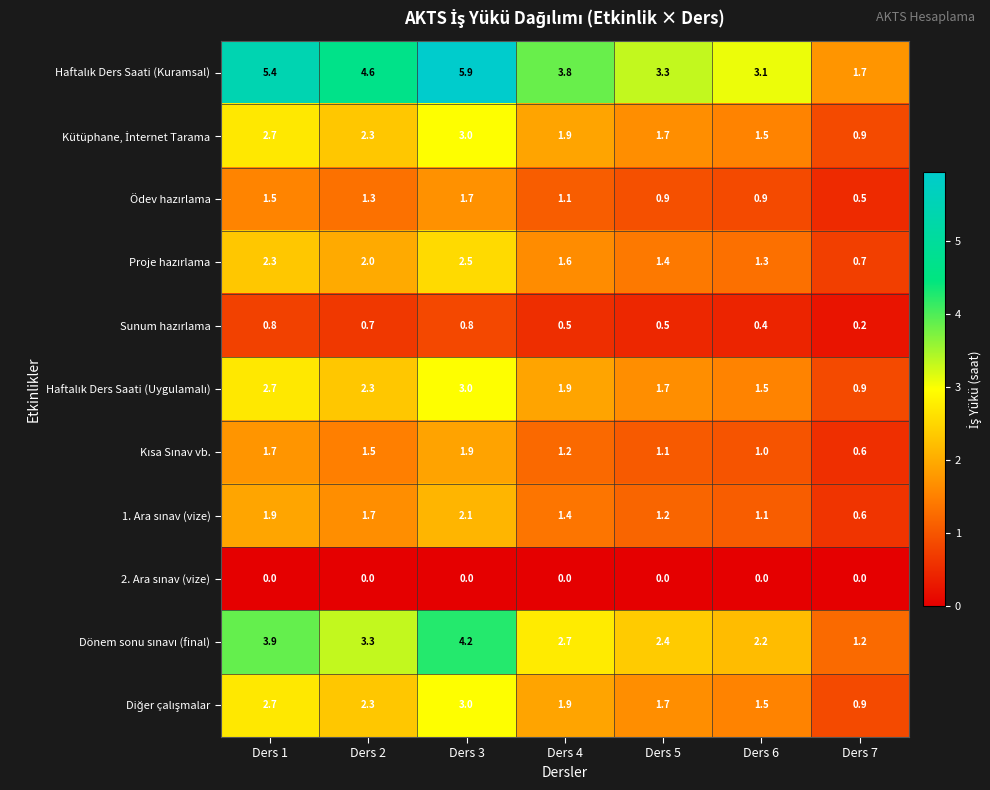

What is the total value across all series at Ders 7?

8.2